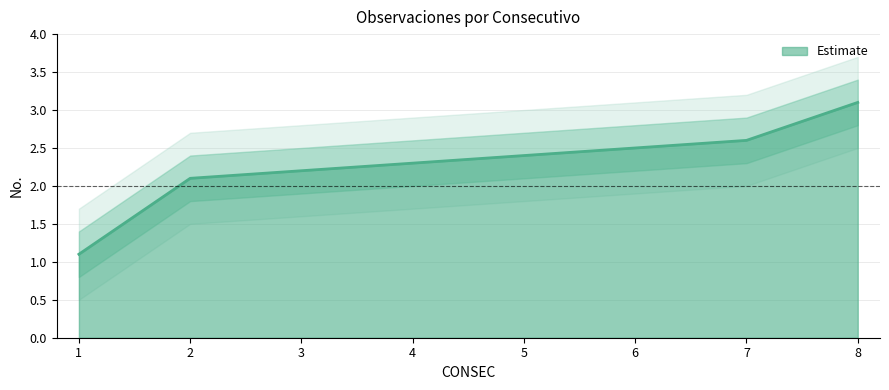

What is the difference between the maximum and minimum values?

2.0